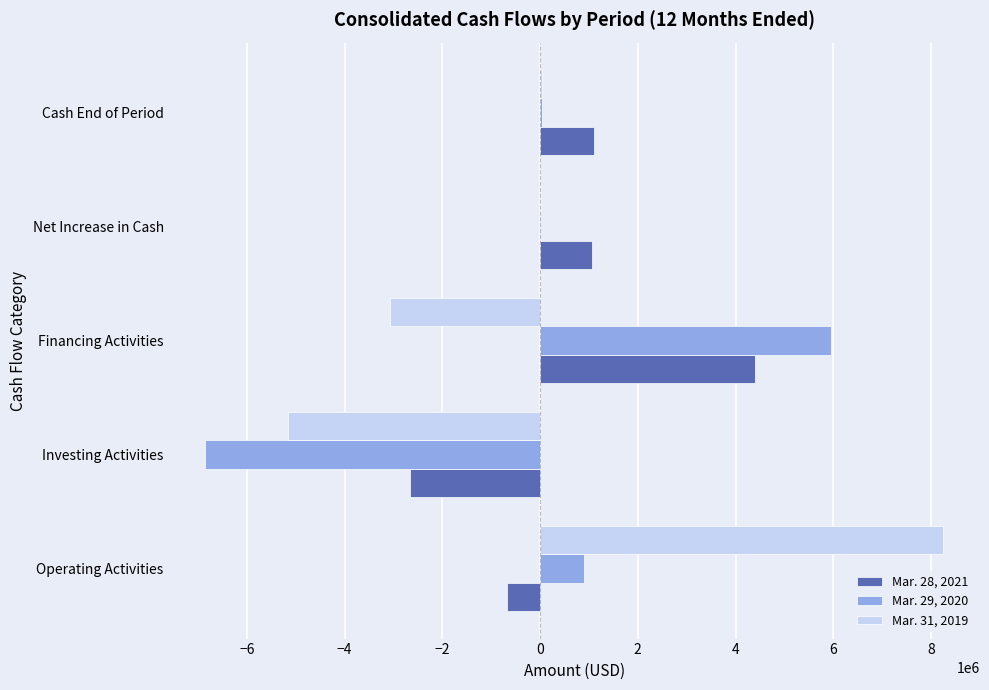

What is the sum of the Mar. 29, 2020 values at Investing Activities and Financing Activities?

-888500